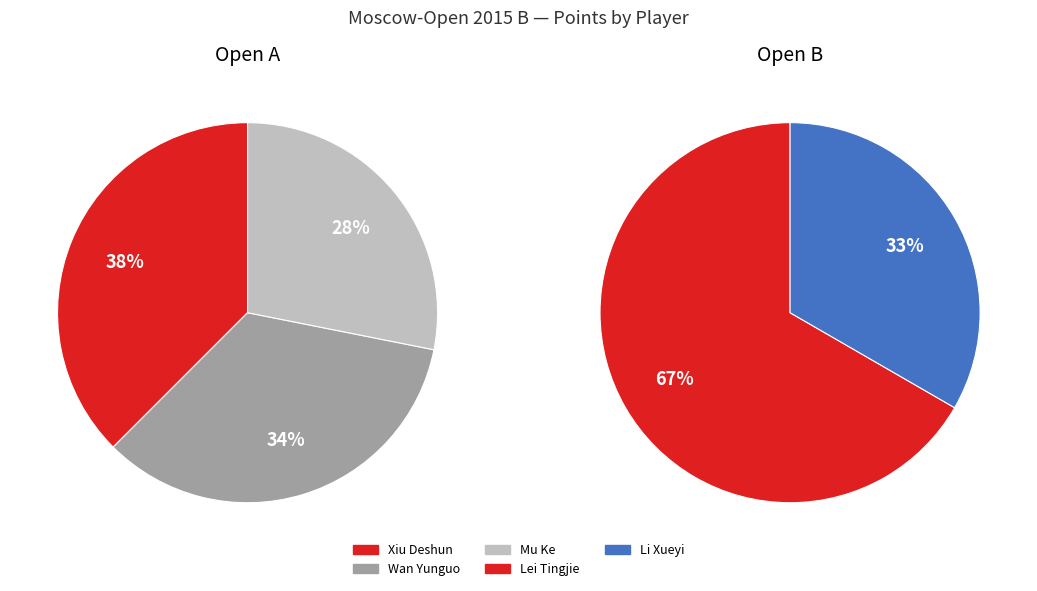

Does any single category account for the majority?

No